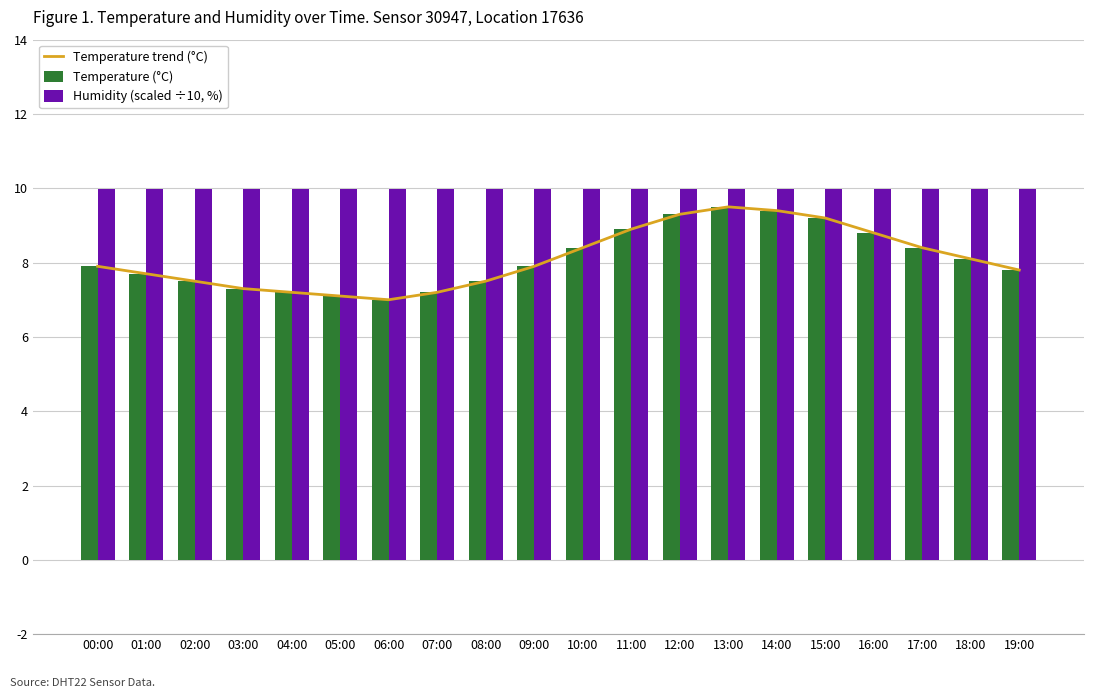

At which category does the chart reach its peak across all series?

00:00